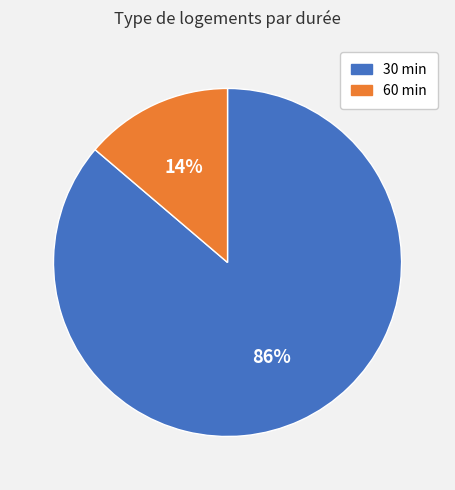

What is the largest slice in the pie chart?

30